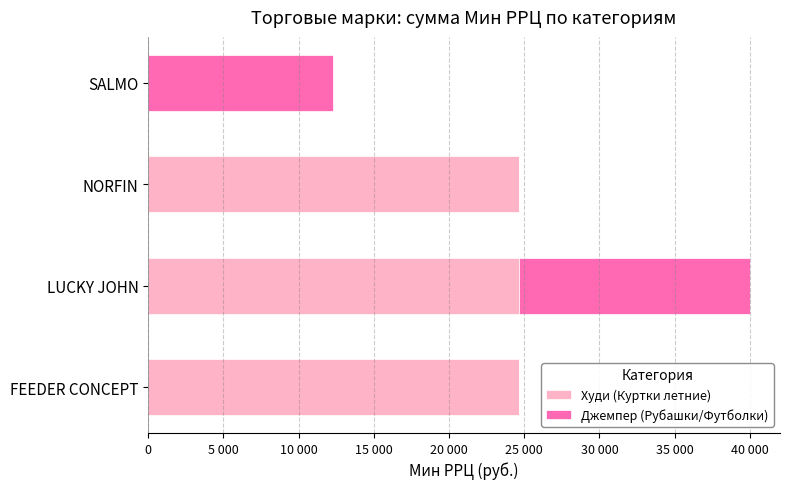

What position from the left is FEEDER CONCEPT?

1